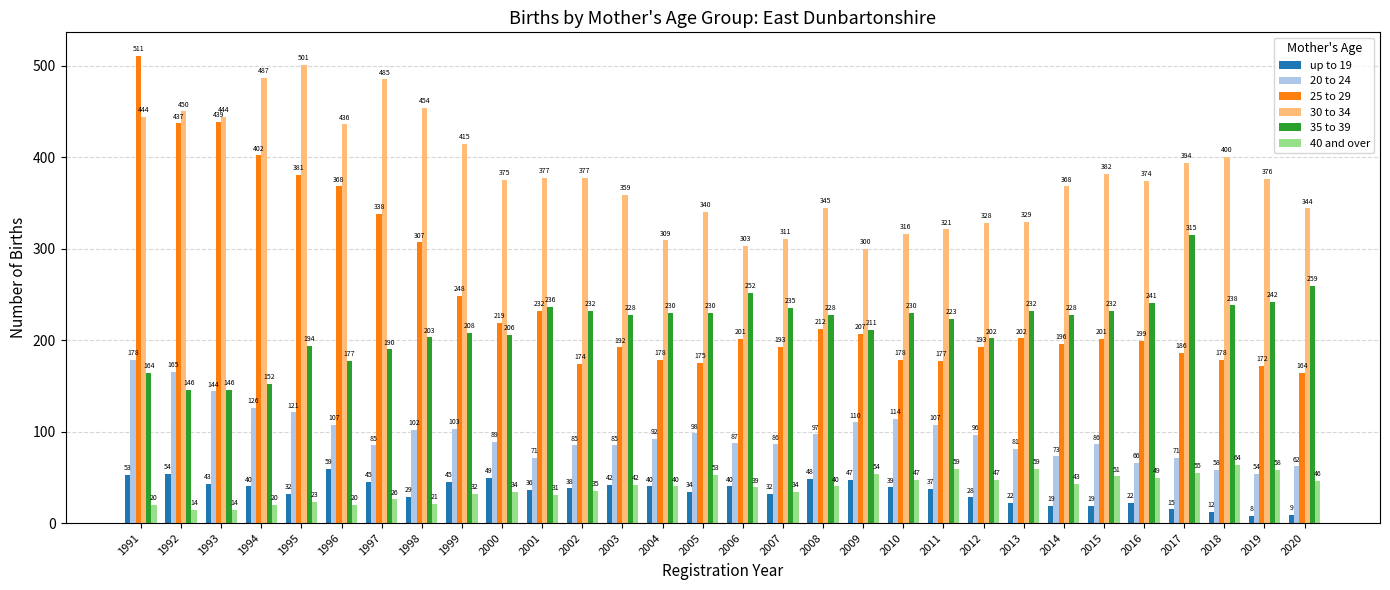

List the series in order of their peak value, highest first.

25 to 29, 30 to 34, 35 to 39, 20 to 24, 40 and over, up to 19